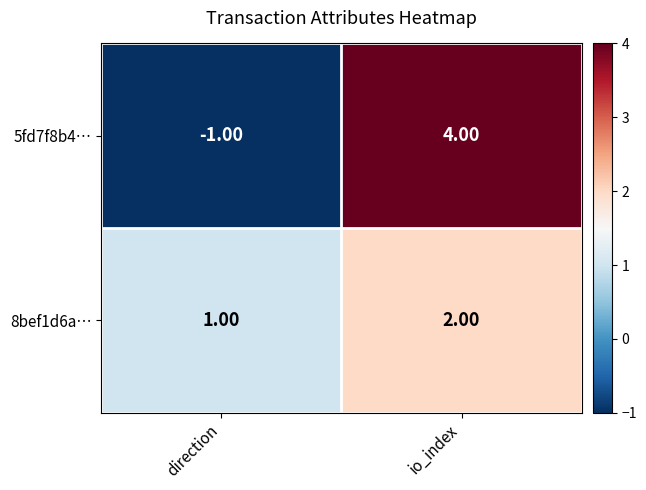

At which category is the sum across all series the highest?

io_index